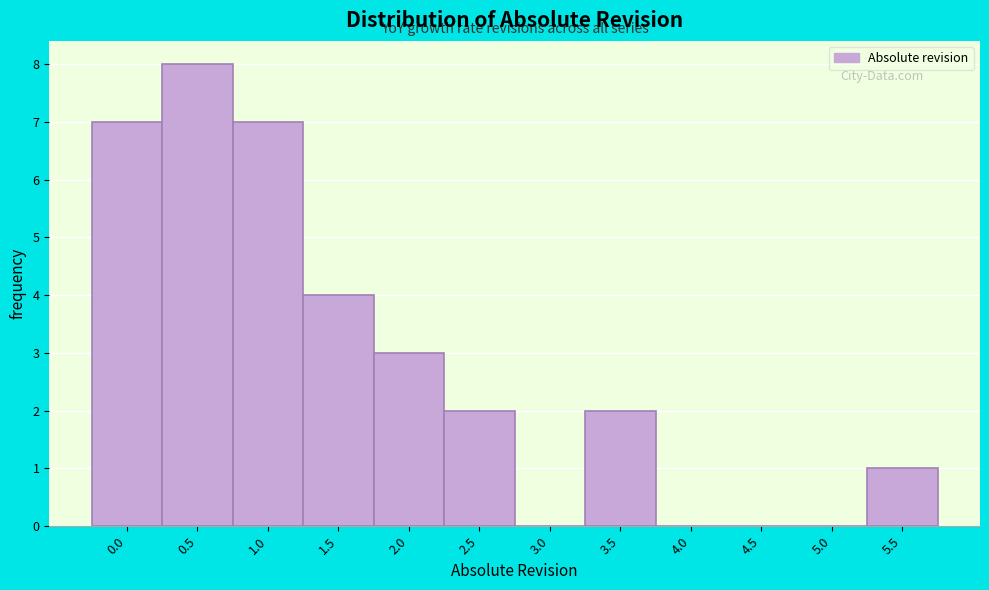

Reading right to left, extract all data points from this chart.

5.5=1	5.0=0	4.5=0	4.0=0	3.5=2	3.0=0	2.5=2	2.0=3	1.5=4	1.0=7	0.5=8	0.0=7